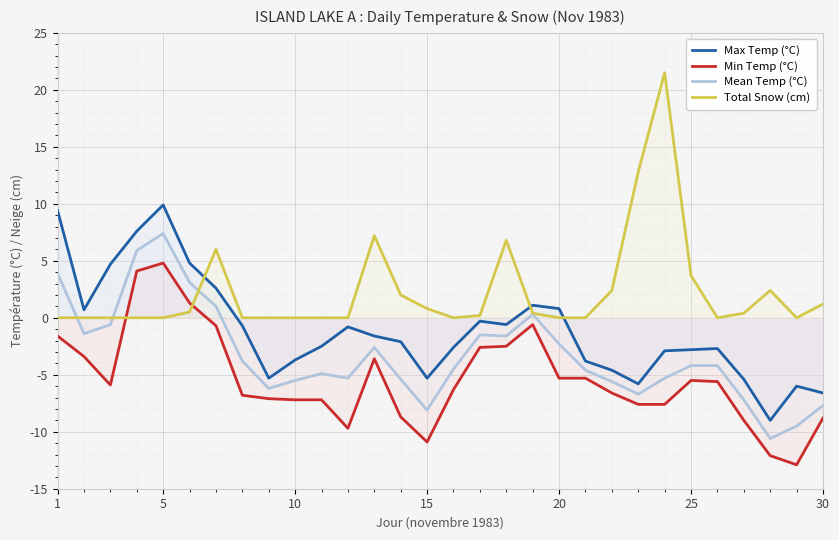

True or false: Min Temp (°C) has a value of -7.4 at 20.

False